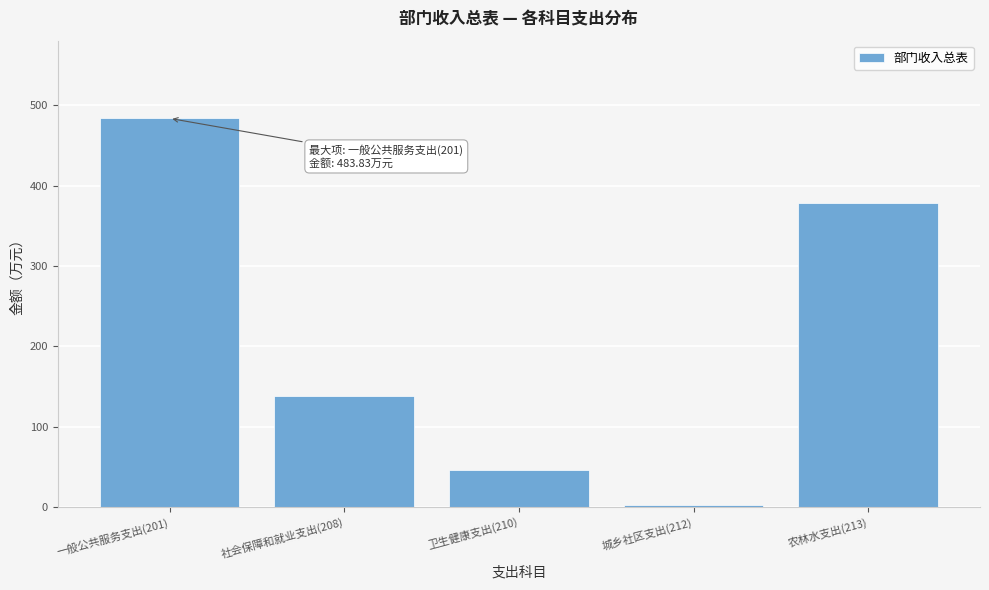

Reading left to right, what are all the values shown in this chart?

一般公共服务支出(201)=483.8	社会保障和就业支出(208)=138.4	卫生健康支出(210)=45.9	城乡社区支出(212)=2.9	农林水支出(213)=378.3